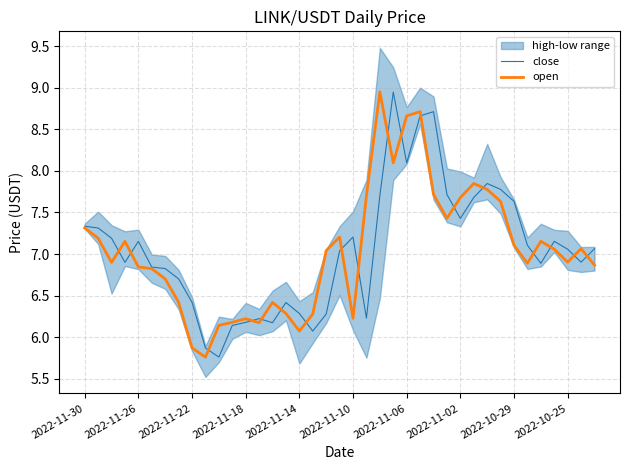

The open series shows 10.0 at 2022-11-14. True or false?

False